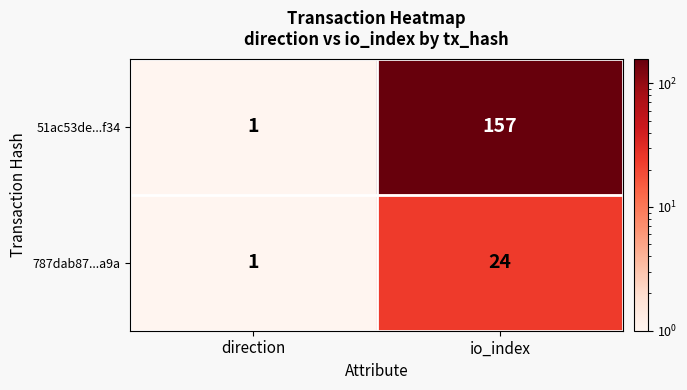

Rank the categories by 51ac53de...f34 value from highest to lowest.

io_index, direction